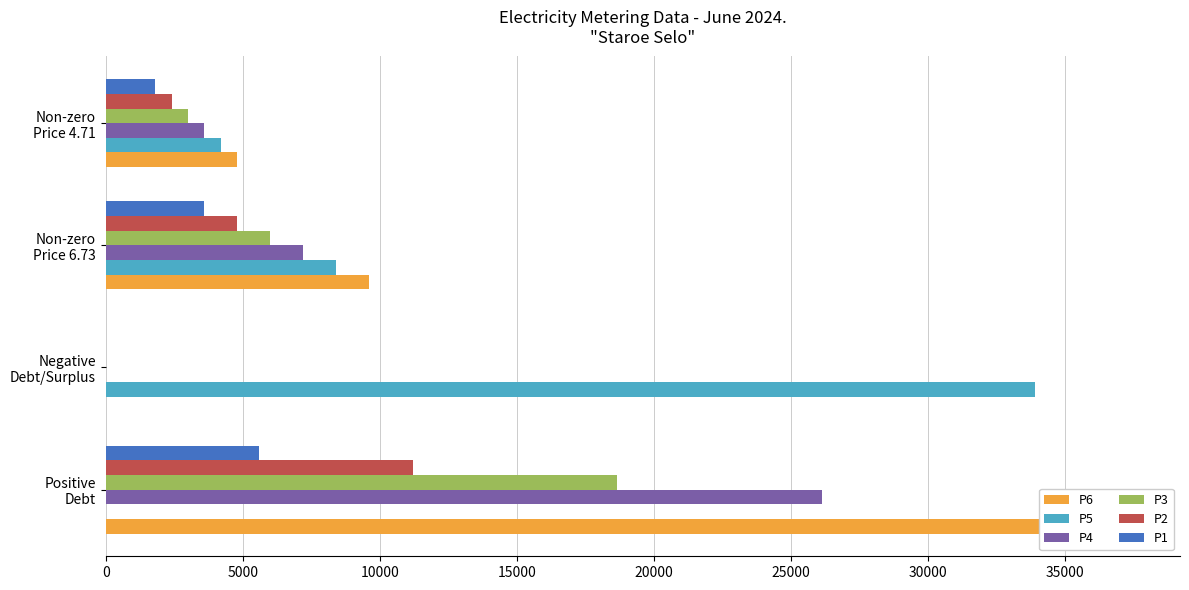

Which series has the largest total across all categories?

P6